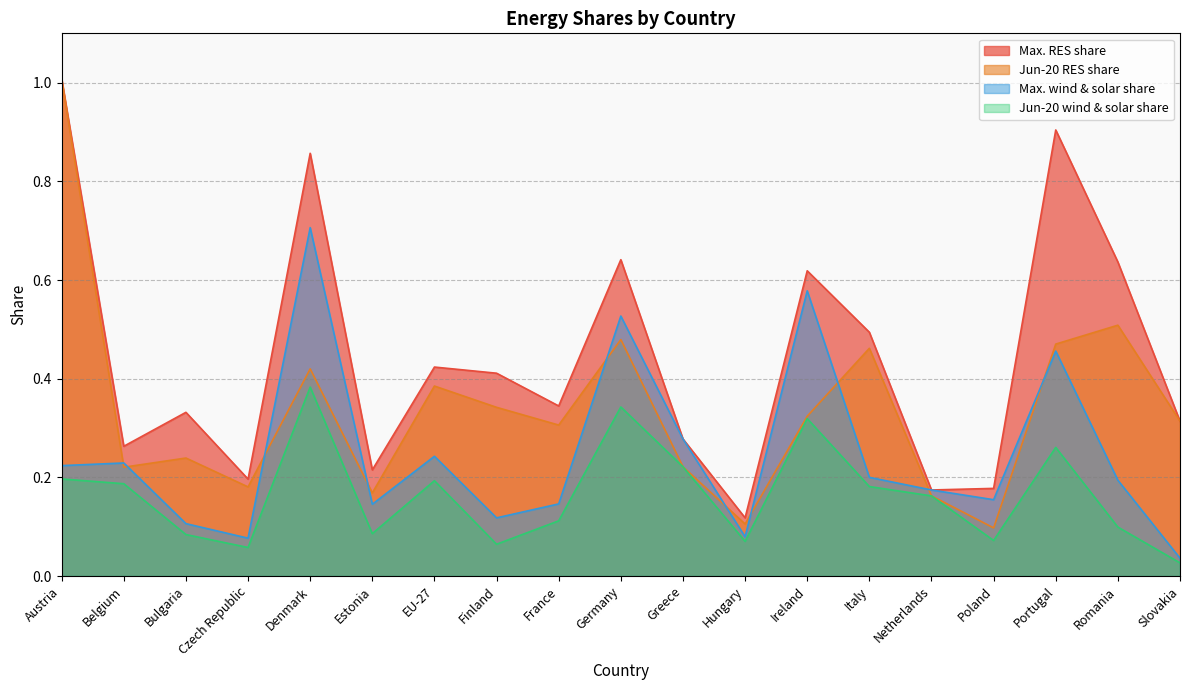

At which category does Max. RES share reach its first local peak?

Bulgaria